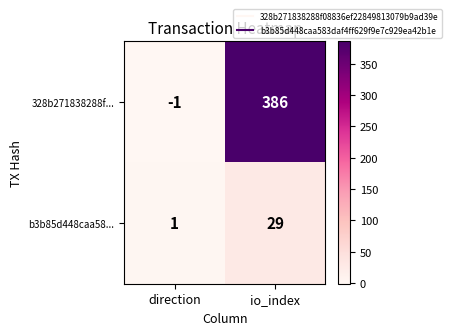

Which series changed the most between direction and io_index?

328b271838288f...